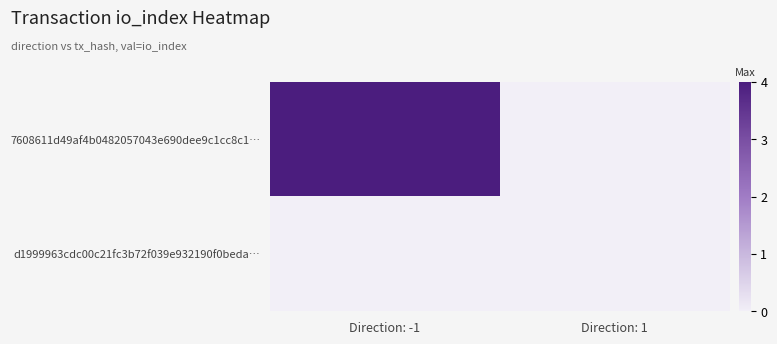

Between Direction: -1 and Direction: 1, which series saw the biggest shift?

7608611d49af4b0482057043e690dee9c1cc8c1…